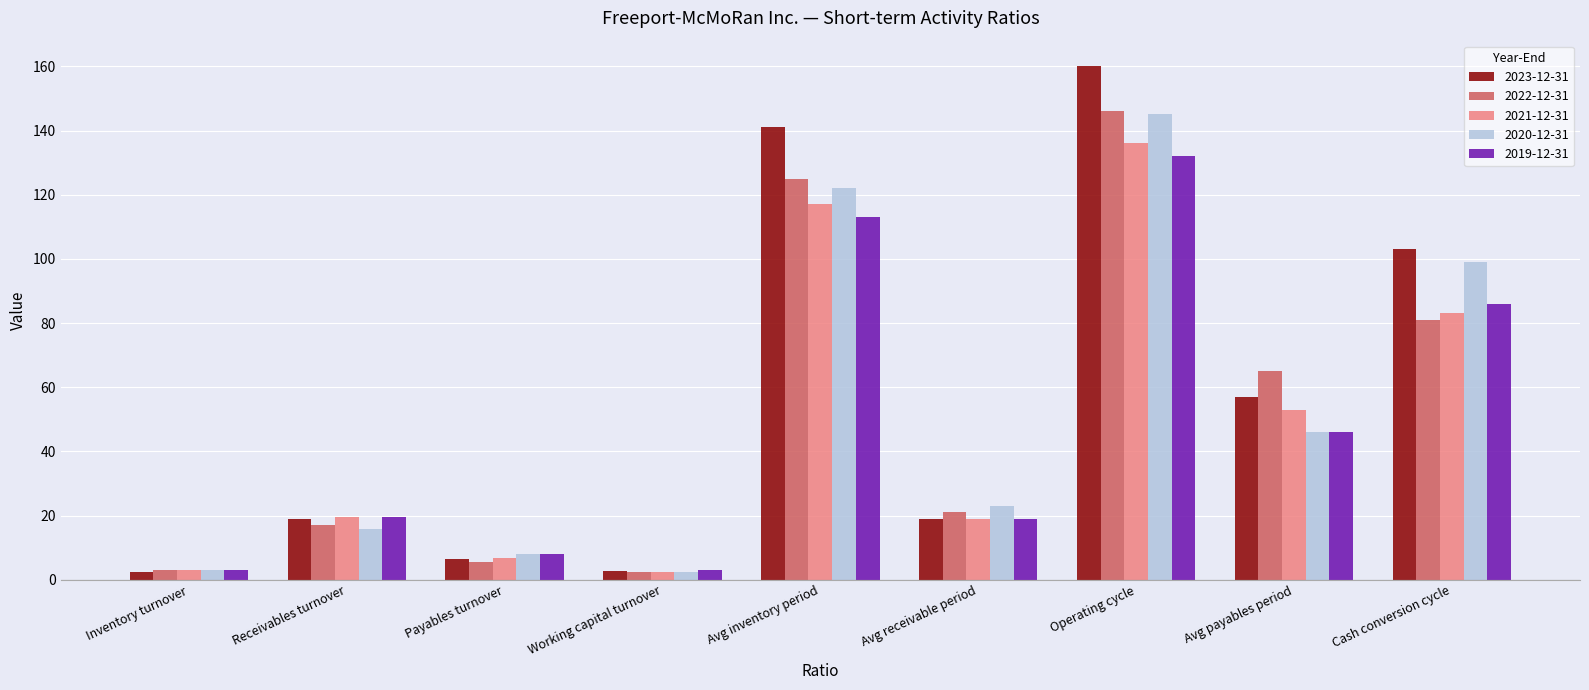

Which category has the highest value across all series?

Operating cycle